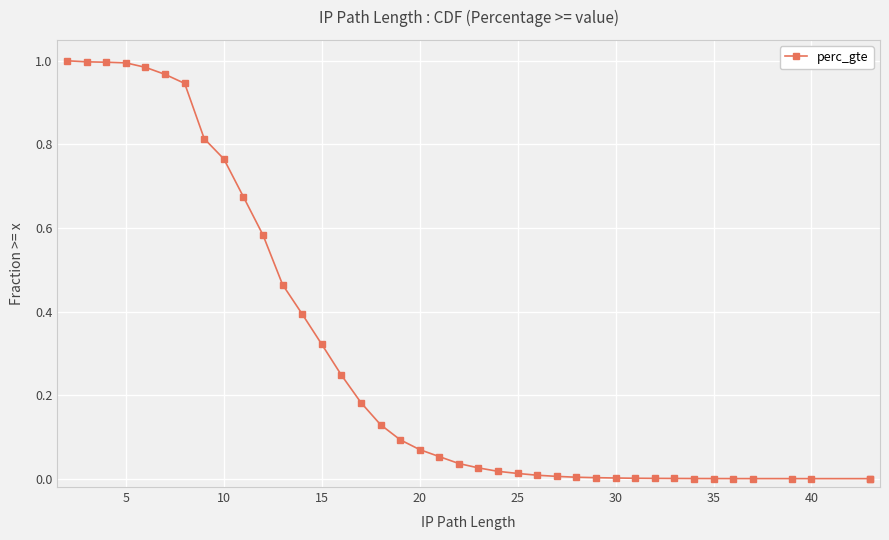

What is the difference between the second highest and minimum values?

1.0